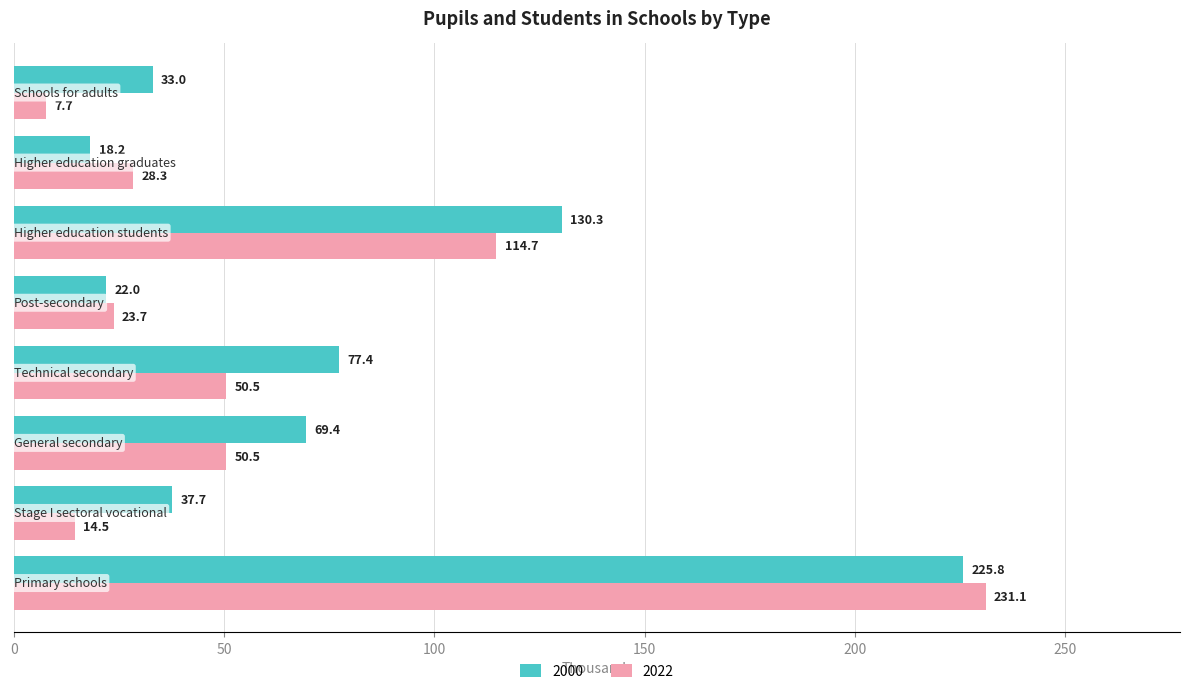

Which series has the widest spread of values?

2022